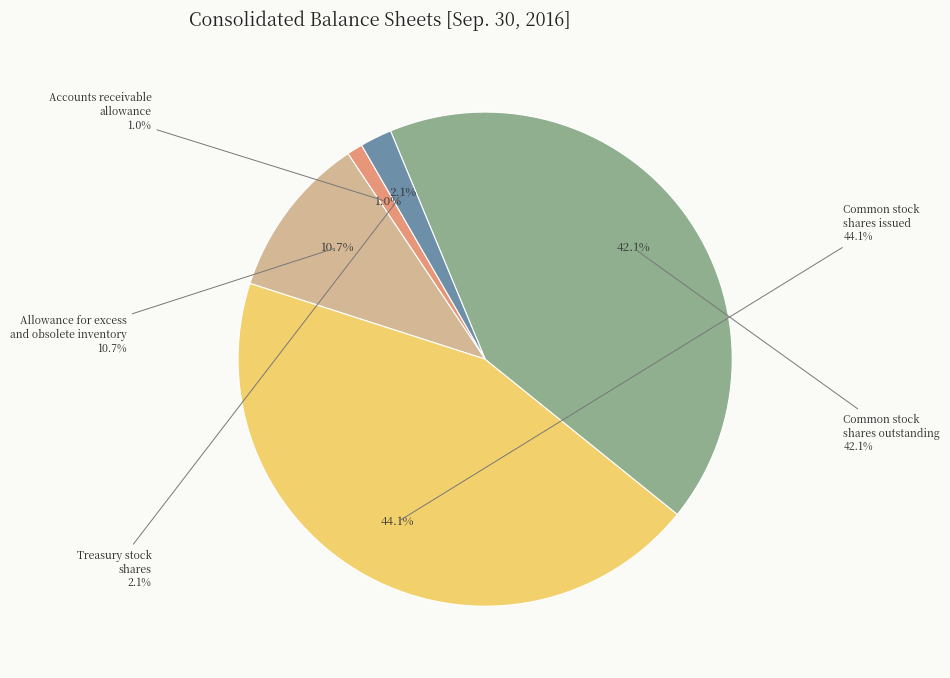

Count the number of slices in the pie.

5